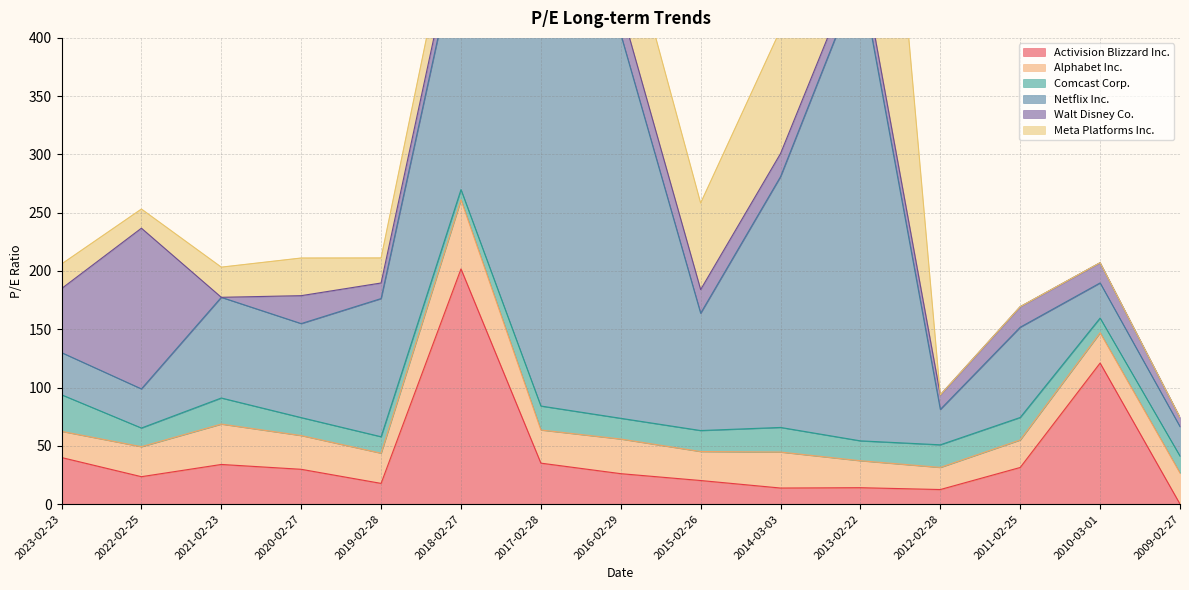

Where is the first local minimum for Comcast Corp.?

2022-02-25